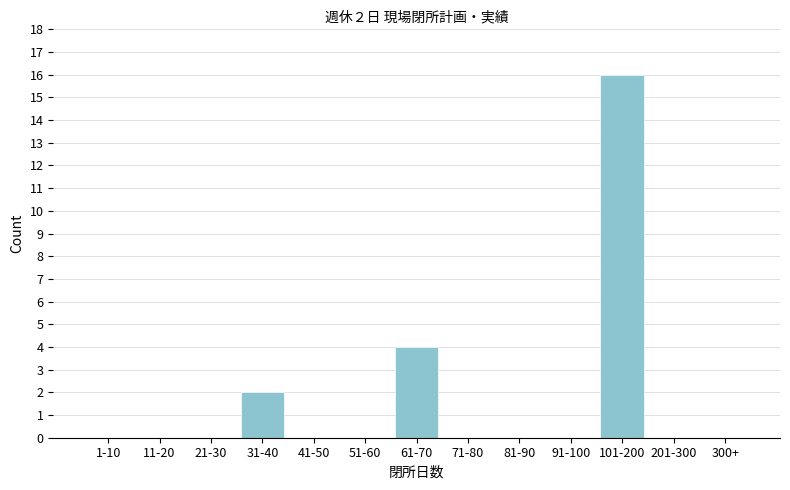

Reading left to right, what are all the values shown in this chart?

1-10=0	11-20=0	21-30=0	31-40=2	41-50=0	51-60=0	61-70=4	71-80=0	81-90=0	91-100=0	101-200=16	201-300=0	300+=0